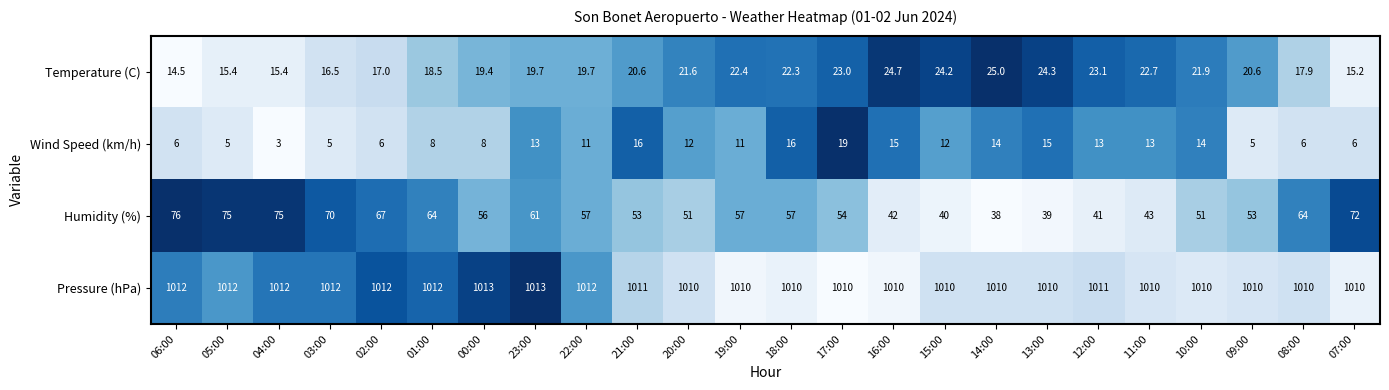

Which category has the lowest value across all series?

04:00